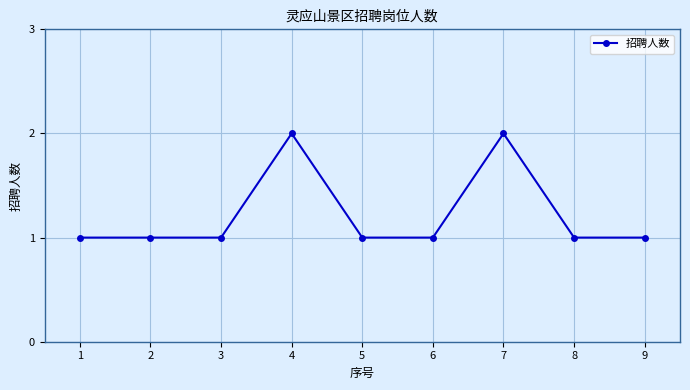

What is the sum of all values?

11